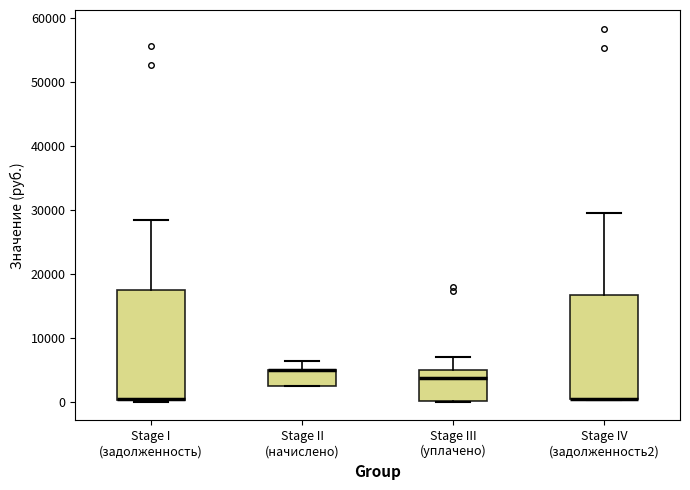

Where is the upper edge of the box for Stage III (уплачено) on the y-axis? The values are not printed on the chart, so give them approximately, as read against the axis.

5000